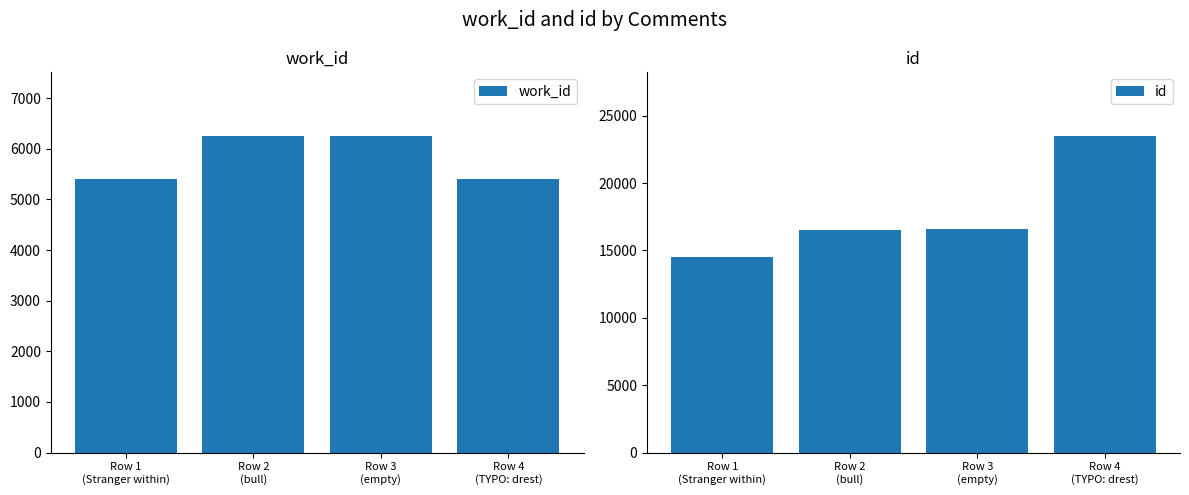

List the labels in order of id value, largest first.

Row 4
(TYPO: drest), Row 3
(empty), Row 2
(bull), Row 1
(Stranger within)